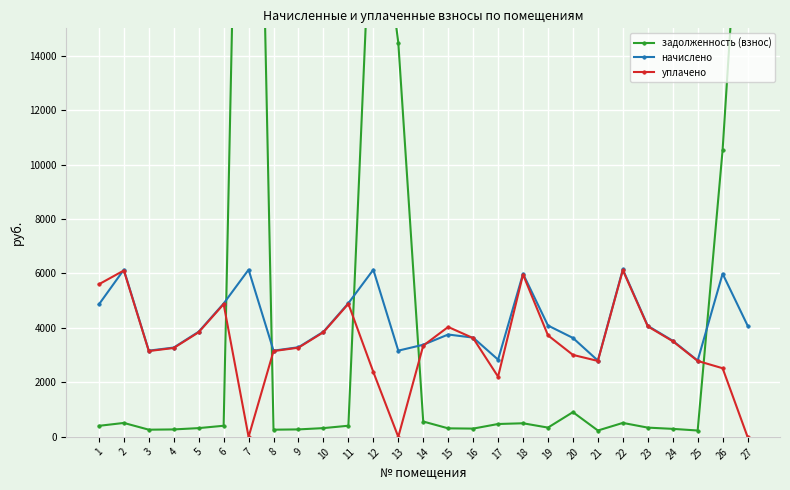

Reading left to right, list all the values displayed in this chart.

задолженность (взнос): 1=405.2	2=511.5	3=263.8	4=273.3	5=321.7	6=408.1	7=44053.1	8=263.8	9=274.3	10=321.7	11=409.0	12=21557.6	13=14478.5	14=563.7	15=313.2	16=303.7	17=472.6	18=499.2	19=340.7	20=908.2	21=233.4	22=512.5	23=339.7	24=294.2	25=233.4	26=10541.0	27=24916.9
начислено: 1=4862.6	2=6138.1	3=3165.8	4=3279.7	5=3860.5	6=4896.8	7=6138.1	8=3165.8	9=3291.1	10=3860.5	11=4908.2	12=6138.1	13=3165.8	14=3382.2	15=3758.0	16=3644.2	17=2835.6	18=5990.0	19=4088.3	20=3632.8	21=2801.4	22=6149.5	23=4076.9	24=3530.3	25=2801.4	26=5990.0	27=4088.3
уплачено: 1=5602.6	2=6108.5	3=3150.6	4=3263.9	5=3841.9	6=4872.6	7=0.0	8=3150.1	9=3275.2	10=3841.9	11=4884.5	12=2382.0	13=0.0	14=3349.5	15=4035.7	16=3626.6	17=2210.3	18=5961.1	19=3727.8	20=3009.8	21=2787.9	22=6119.8	23=4057.2	24=3513.2	25=2787.9	26=2520.0	27=0.0